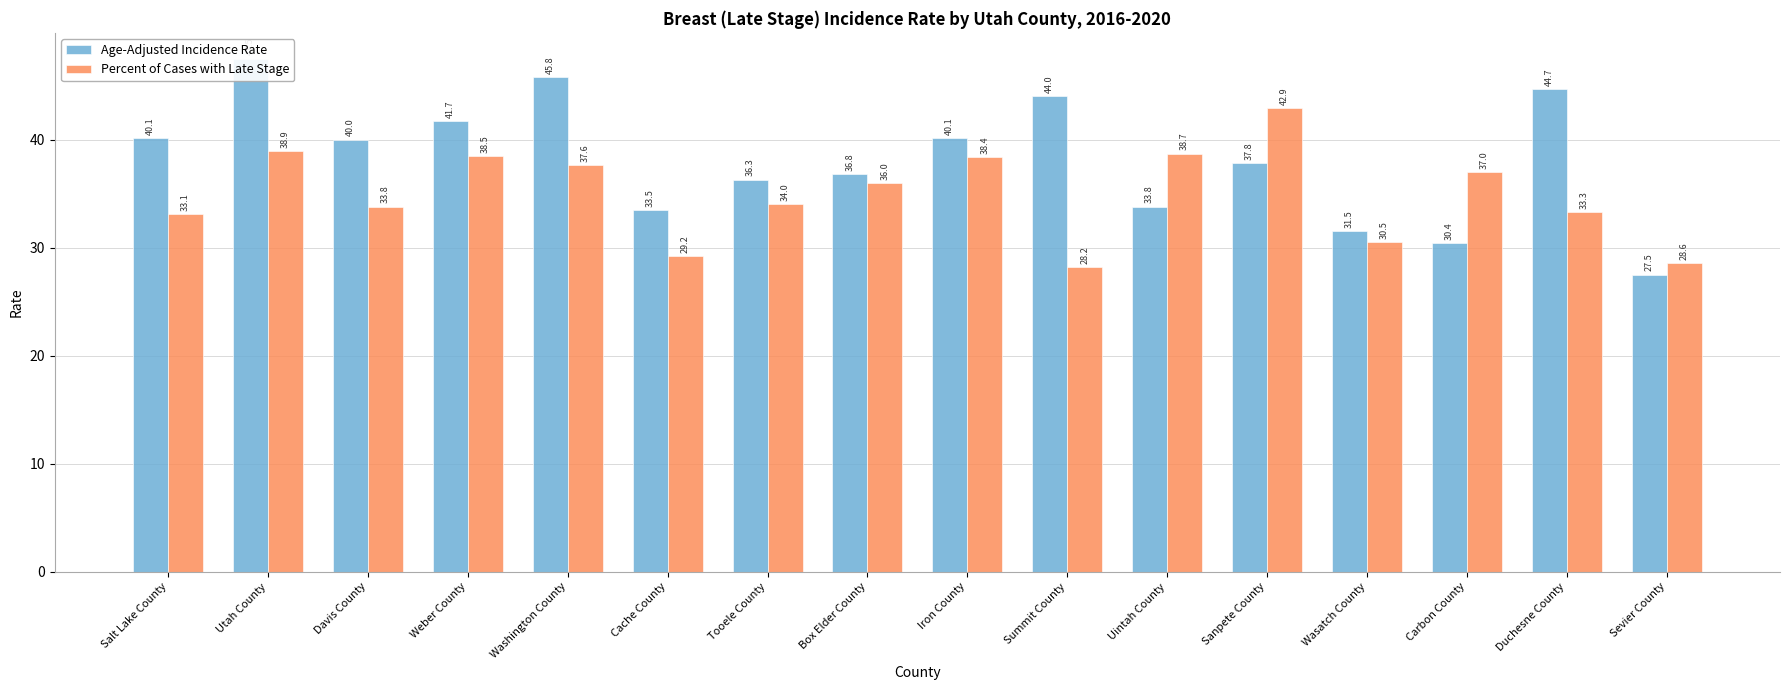

What is the difference between the highest and lowest values at Davis County?

6.2